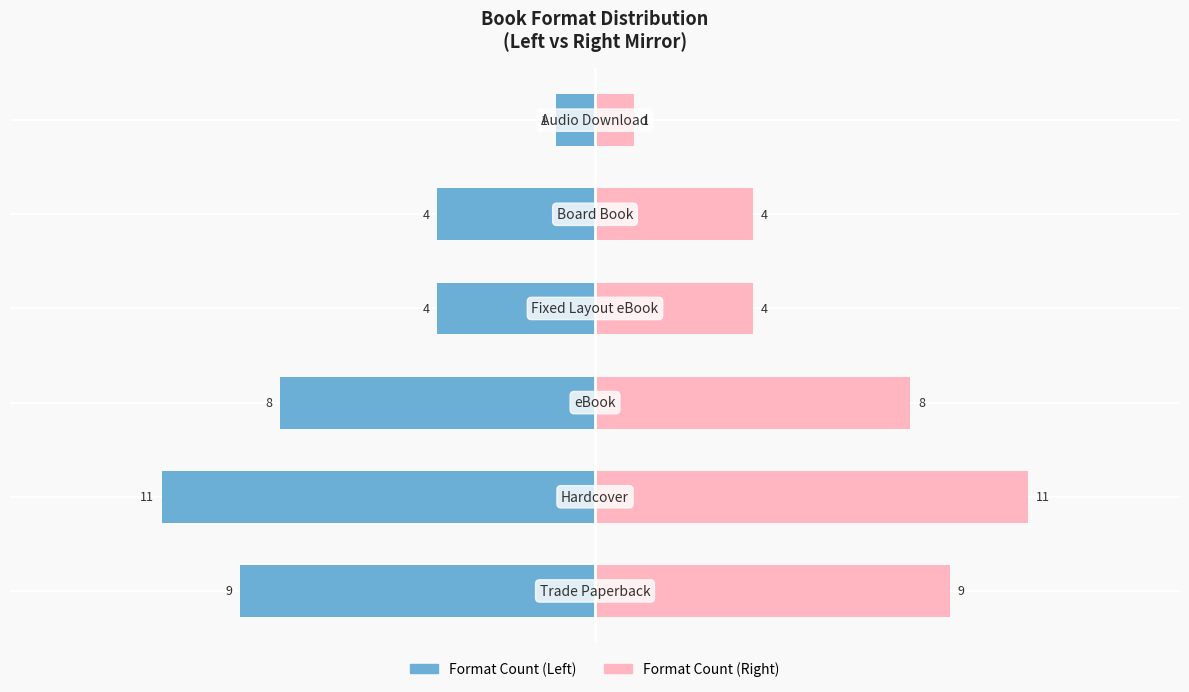

At how many categories does at least one series exceed -5?

6